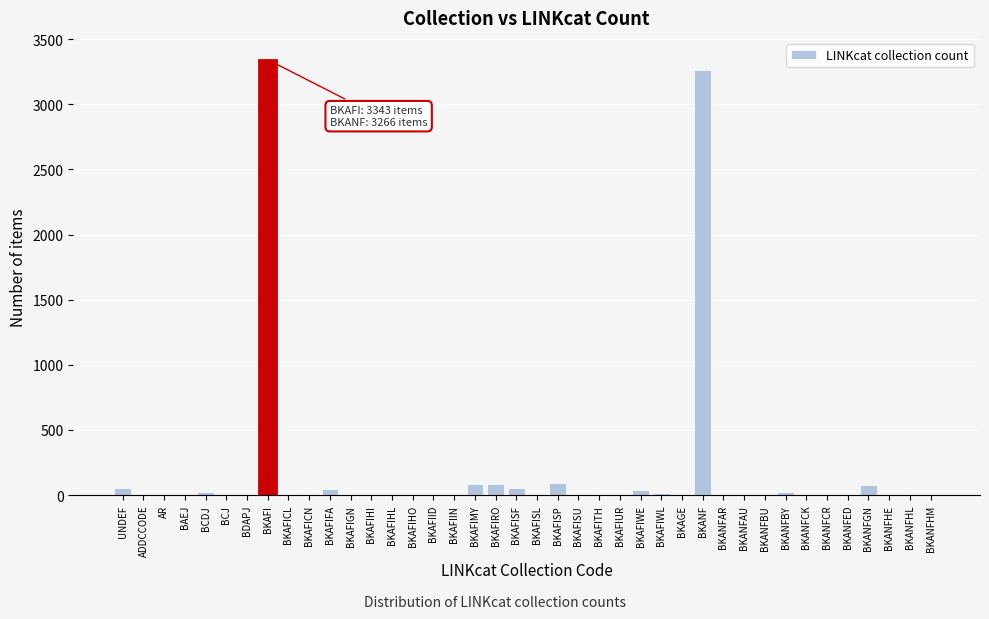

Is it true that the value at BCJ is 0?

True